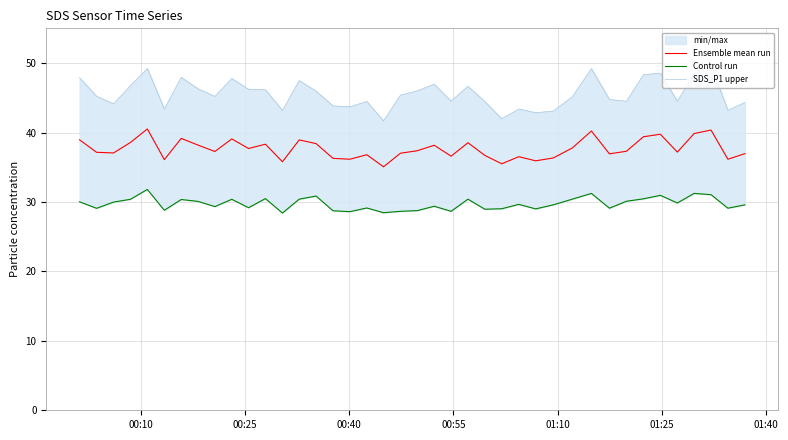

What is the lowest value of the Ensemble mean run series?

35.1